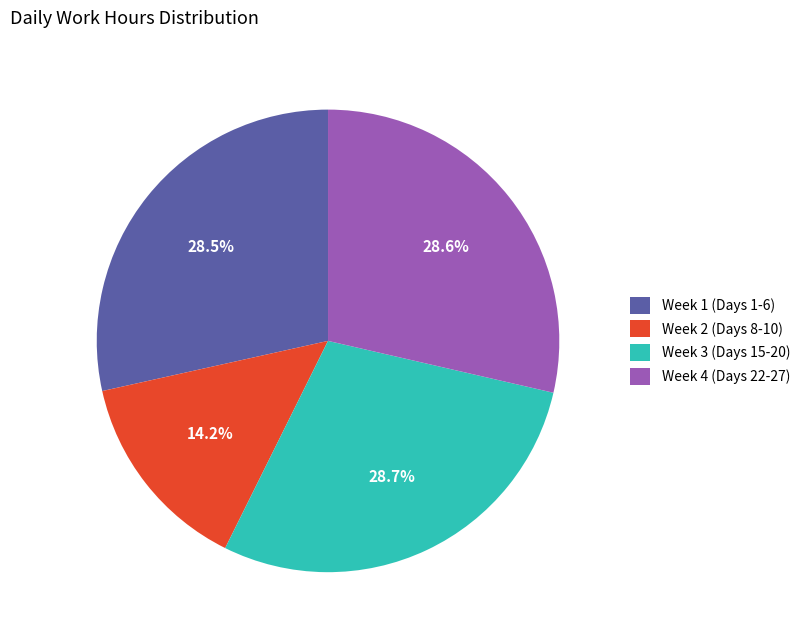

Does Week 2 (Days 8-10) account for over 50% of the chart?

No